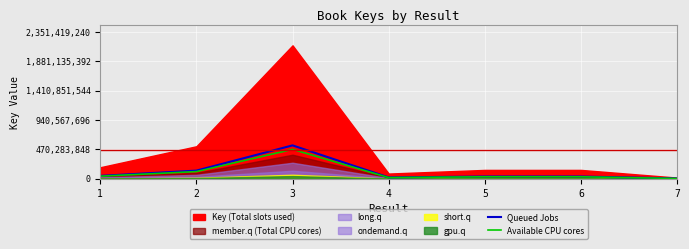

Where is the first local maximum for Available CPU cores?

3